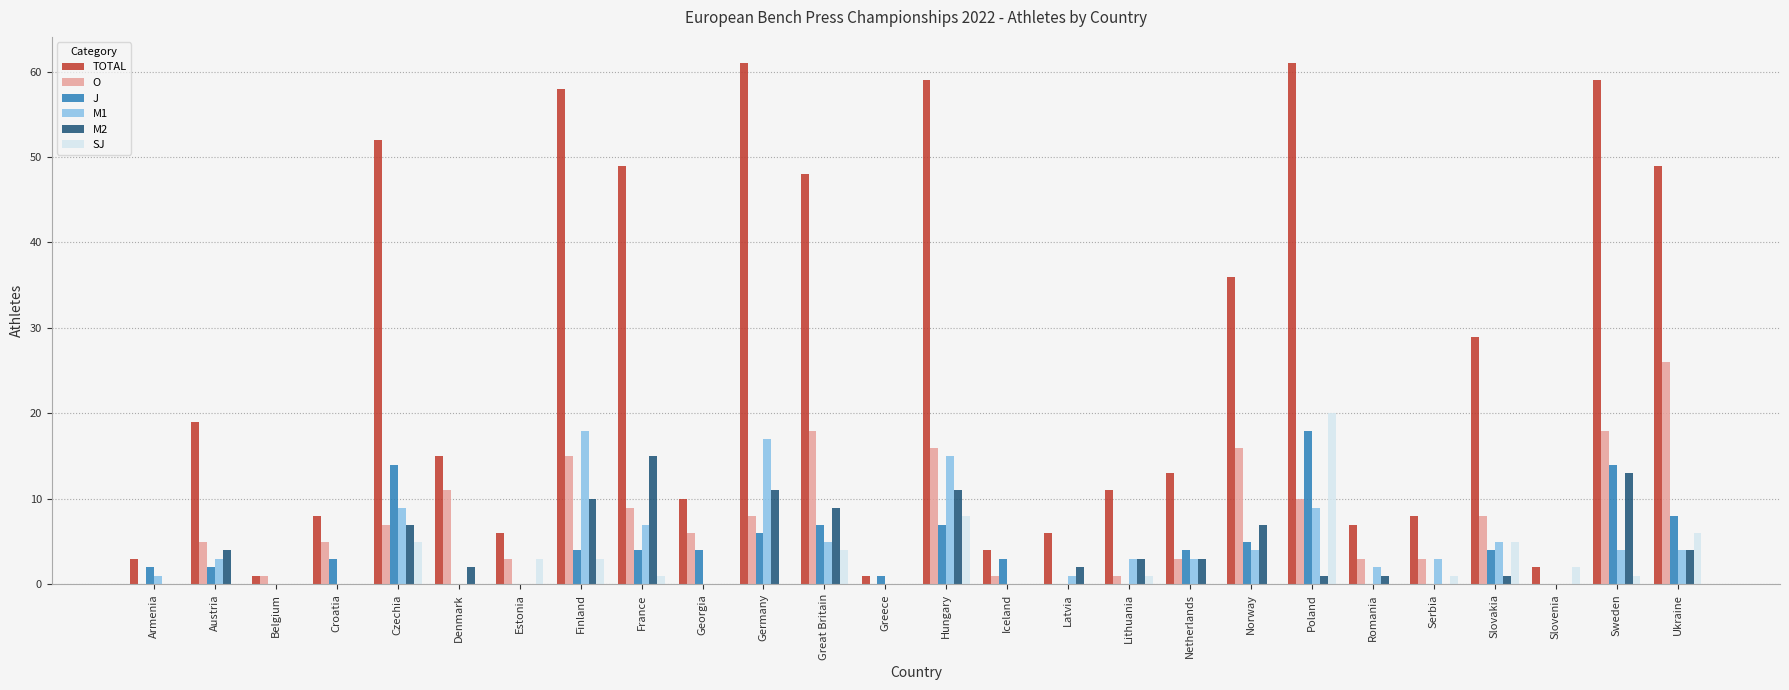

Reading left to right, list all the values displayed in this chart.

TOTAL: Armenia=3	Austria=19	Belgium=1	Croatia=8	Czechia=52	Denmark=15	Estonia=6	Finland=58	France=49	Georgia=10	Germany=61	Great Britain=48	Greece=1	Hungary=59	Iceland=4	Latvia=6	Lithuania=11	Netherlands=13	Norway=36	Poland=61	Romania=7	Serbia=8	Slovakia=29	Slovenia=2	Sweden=59	Ukraine=49
O: Armenia=0	Austria=5	Belgium=1	Croatia=5	Czechia=7	Denmark=11	Estonia=3	Finland=15	France=9	Georgia=6	Germany=8	Great Britain=18	Greece=0	Hungary=16	Iceland=1	Latvia=0	Lithuania=1	Netherlands=3	Norway=16	Poland=10	Romania=3	Serbia=3	Slovakia=8	Slovenia=0	Sweden=18	Ukraine=26
J: Armenia=2	Austria=2	Belgium=0	Croatia=3	Czechia=14	Denmark=0	Estonia=0	Finland=4	France=4	Georgia=4	Germany=6	Great Britain=7	Greece=1	Hungary=7	Iceland=3	Latvia=0	Lithuania=0	Netherlands=4	Norway=5	Poland=18	Romania=0	Serbia=0	Slovakia=4	Slovenia=0	Sweden=14	Ukraine=8
M1: Armenia=1	Austria=3	Belgium=0	Croatia=0	Czechia=9	Denmark=0	Estonia=0	Finland=18	France=7	Georgia=0	Germany=17	Great Britain=5	Greece=0	Hungary=15	Iceland=0	Latvia=1	Lithuania=3	Netherlands=3	Norway=4	Poland=9	Romania=2	Serbia=3	Slovakia=5	Slovenia=0	Sweden=4	Ukraine=4
M2: Armenia=0	Austria=4	Belgium=0	Croatia=0	Czechia=7	Denmark=2	Estonia=0	Finland=10	France=15	Georgia=0	Germany=11	Great Britain=9	Greece=0	Hungary=11	Iceland=0	Latvia=2	Lithuania=3	Netherlands=3	Norway=7	Poland=1	Romania=1	Serbia=0	Slovakia=1	Slovenia=0	Sweden=13	Ukraine=4
SJ: Armenia=0	Austria=0	Belgium=0	Croatia=0	Czechia=5	Denmark=0	Estonia=3	Finland=3	France=1	Georgia=0	Germany=0	Great Britain=4	Greece=0	Hungary=8	Iceland=0	Latvia=0	Lithuania=1	Netherlands=0	Norway=0	Poland=20	Romania=0	Serbia=1	Slovakia=5	Slovenia=2	Sweden=1	Ukraine=6